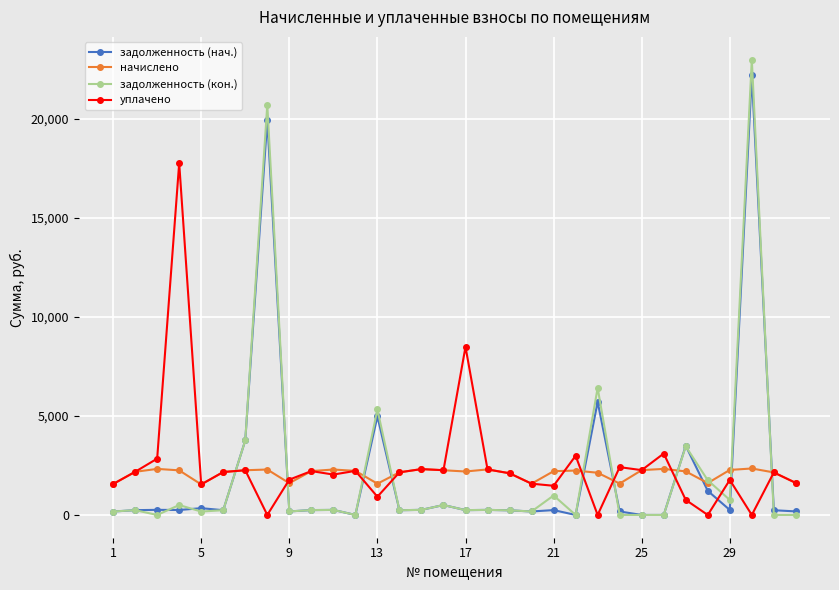

How many data points in задолженность (нач.) are less than 246?

16